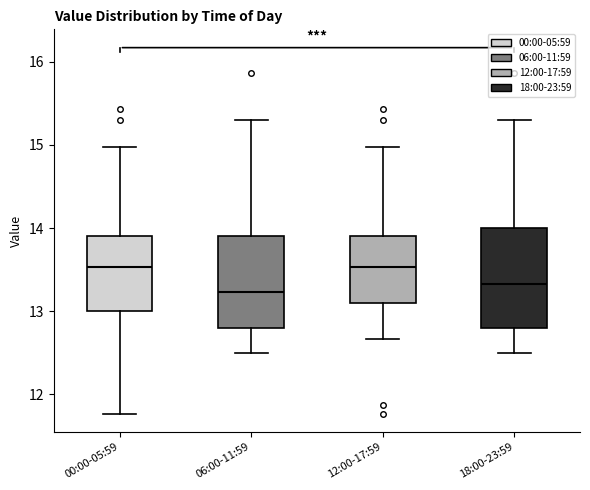

Reading left to right, transcribe this box plot: for each box, give where its median line is, the range the box spans, and where its two whiskers end, as read against the y-axis. The values are not printed on the chart, so give them approximately, as read against the axis.

00:00-05:59: median 13.5, box 13.0 to 13.9, whiskers 11.8 to 15.0
06:00-11:59: median 13.2, box 12.8 to 13.9, whiskers 12.5 to 15.3
12:00-17:59: median 13.5, box 13.1 to 13.9, whiskers 12.7 to 15.0
18:00-23:59: median 13.3, box 12.8 to 14.0, whiskers 12.5 to 15.3